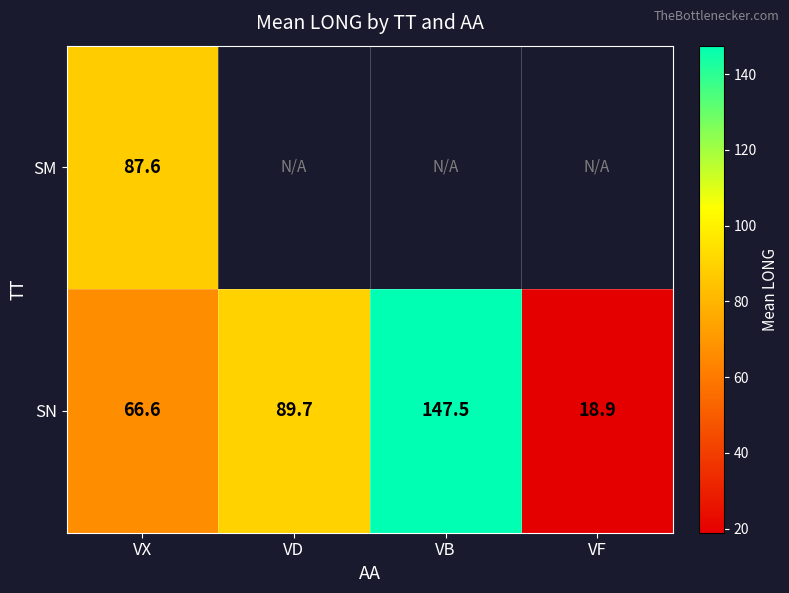

At VX, list the series in order from smallest to largest.

SN, SM